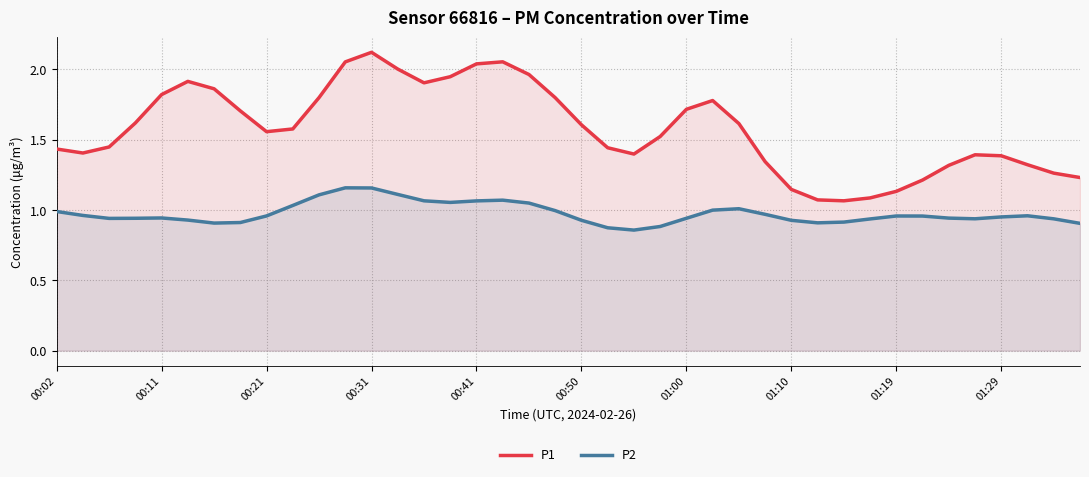

True or false: P2 and P1 cross at least once.

False